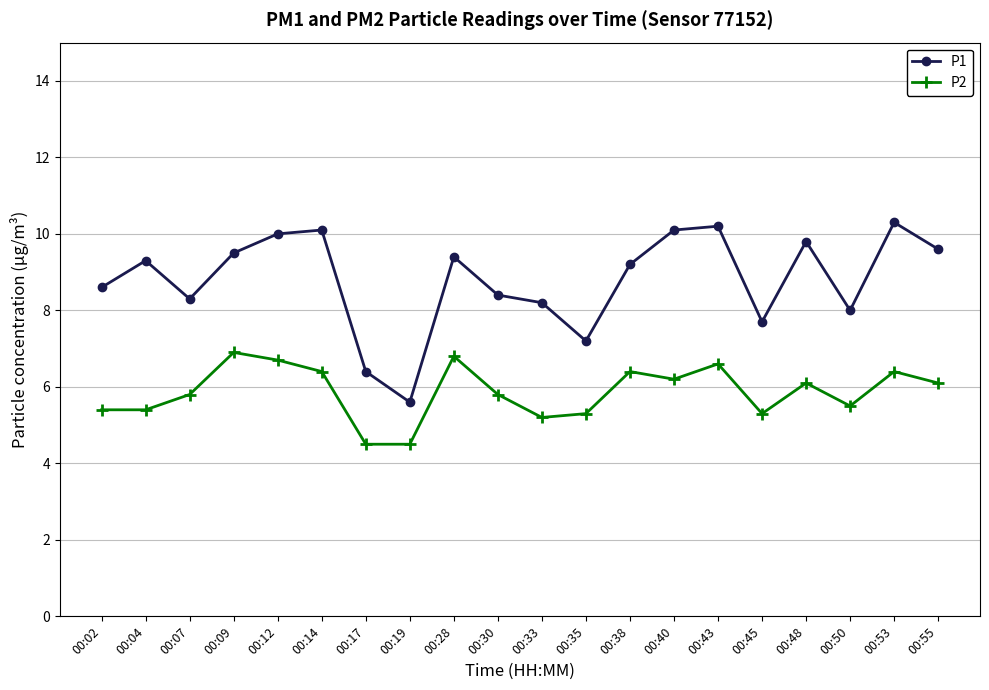

Is the value of P2 at 00:53 greater than the value of P1 at 00:28?

No